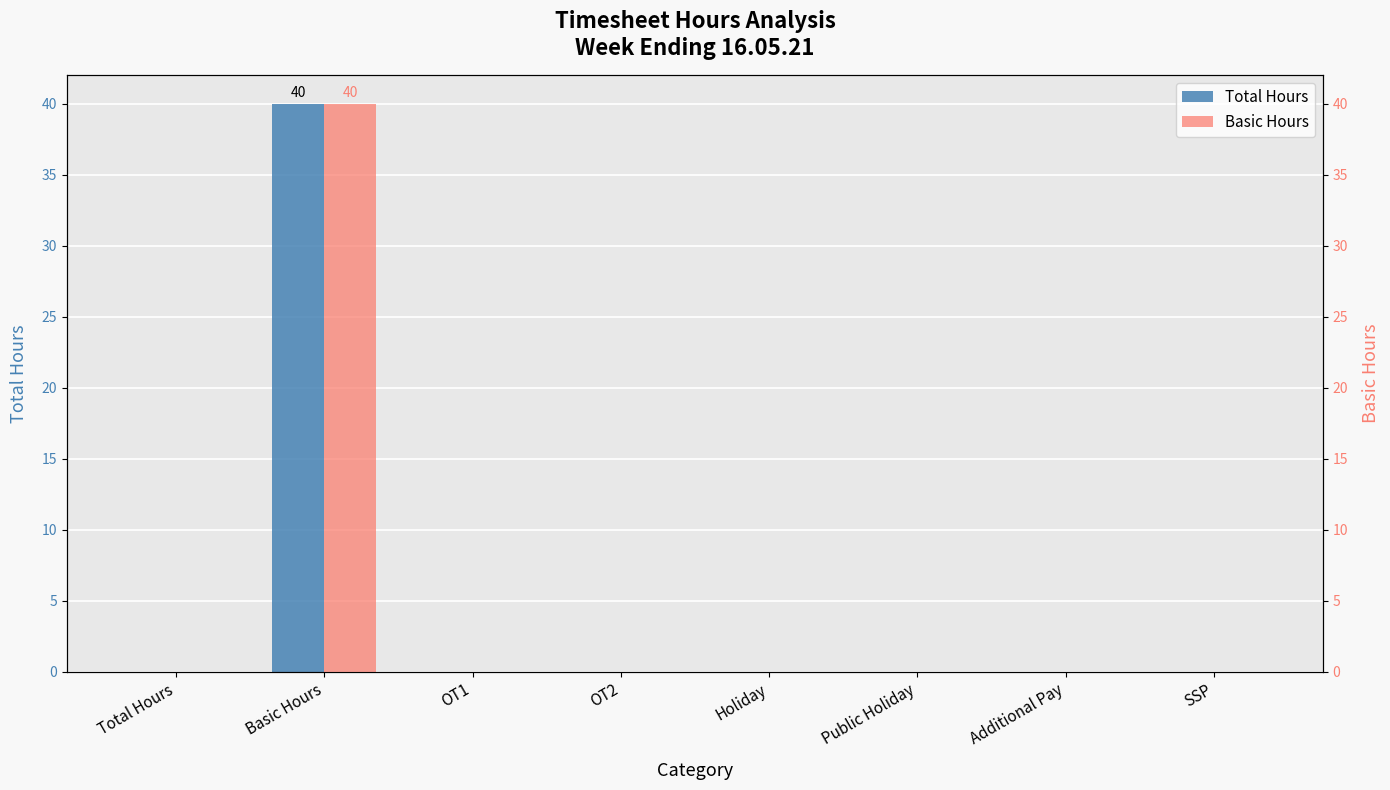

Rank the series by their maximum value, from highest to lowest.

Total Hours, Basic Hours